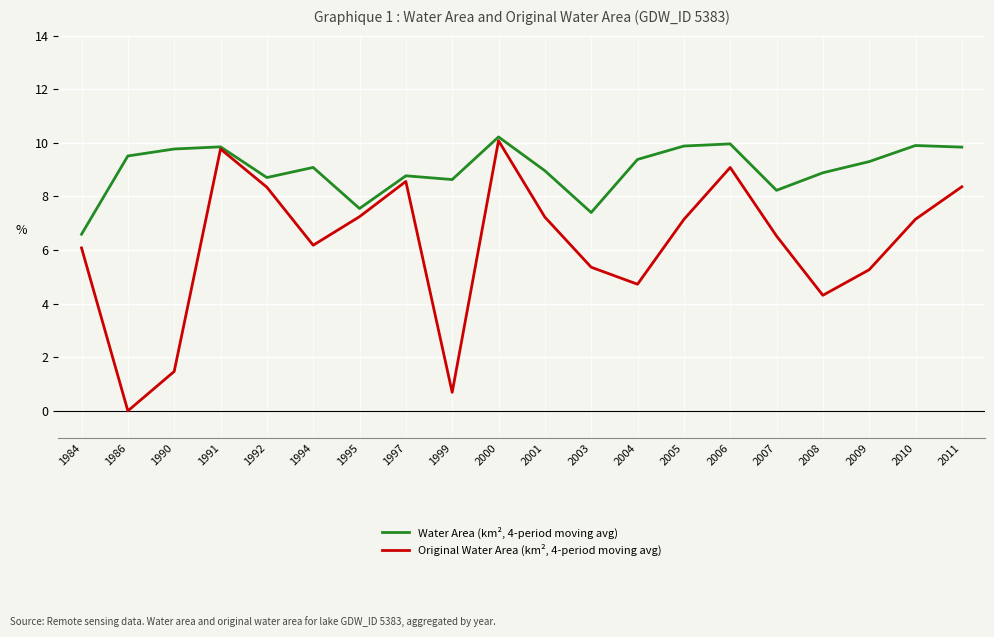

Is it true that Water Area (km², 4-period moving avg) equals 4.6 at 2003?

False